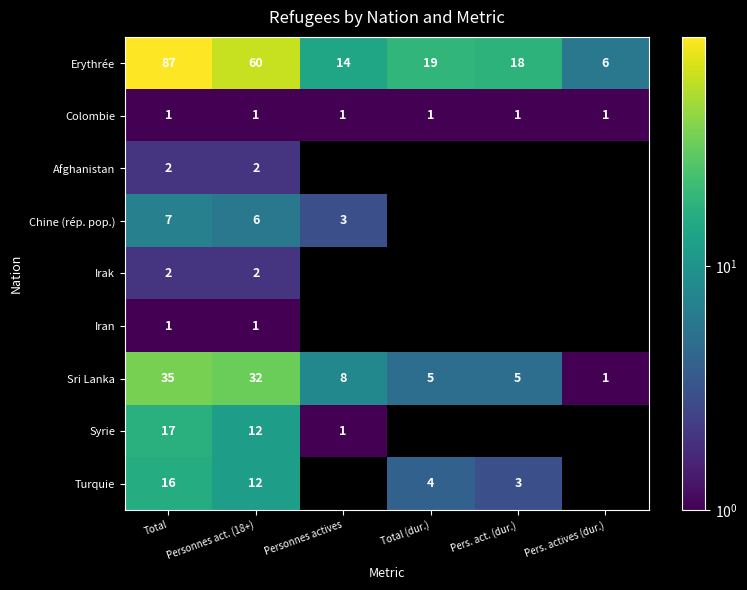

The value of Colombie at Personnes actives is 0.4. True or false?

False